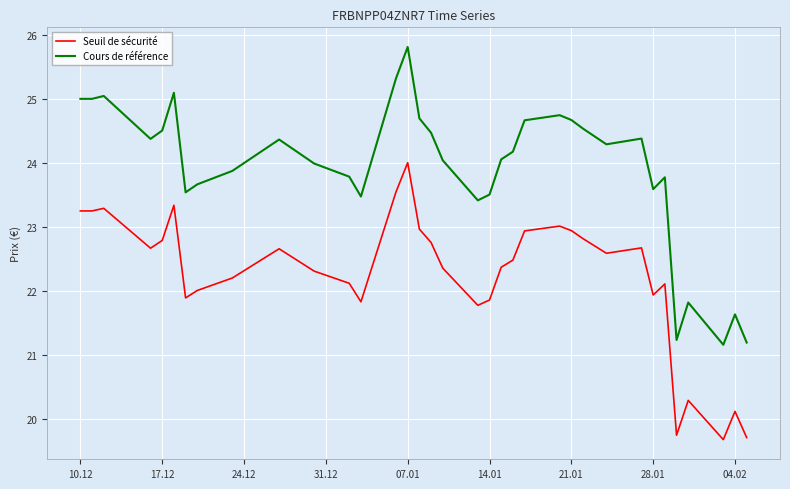

Which series has the largest total across all categories?

Cours de référence